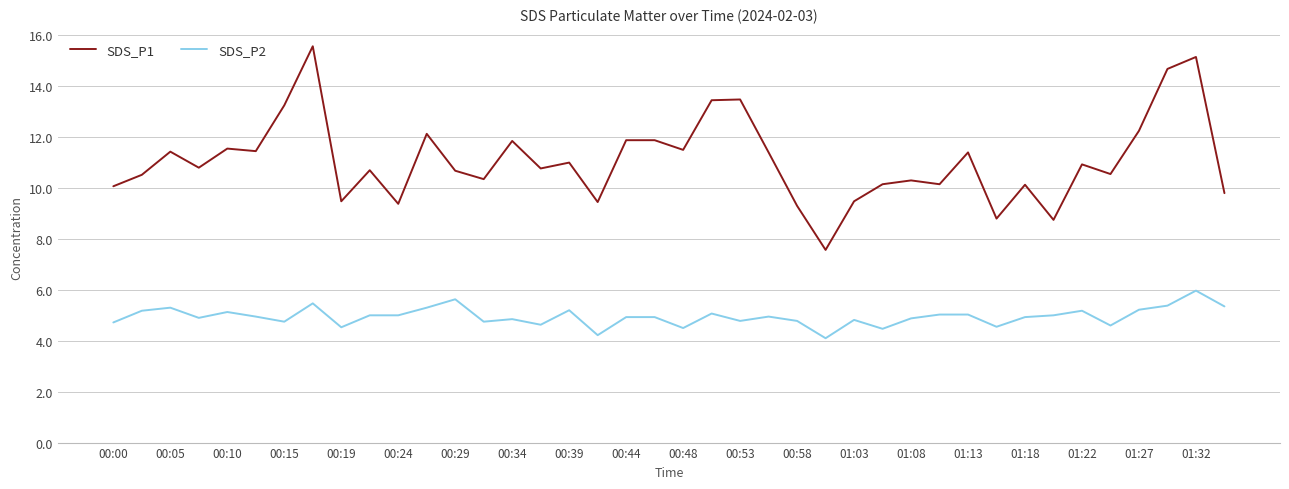

What is the difference between the maximum and minimum values in the SDS_P2 series?

1.9